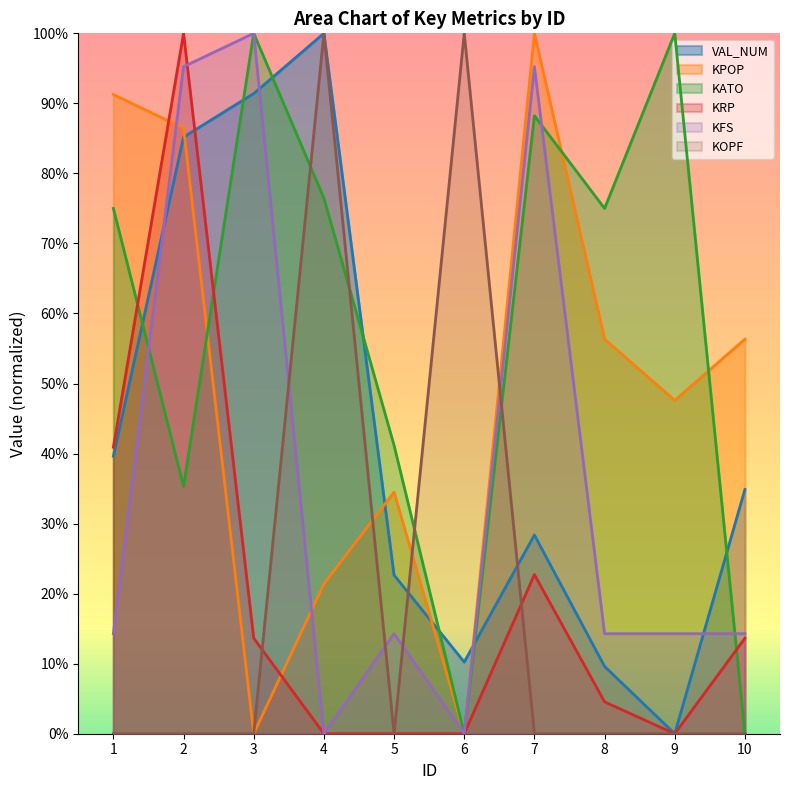

What is the spread (max minus min) of values at 8?

0.8